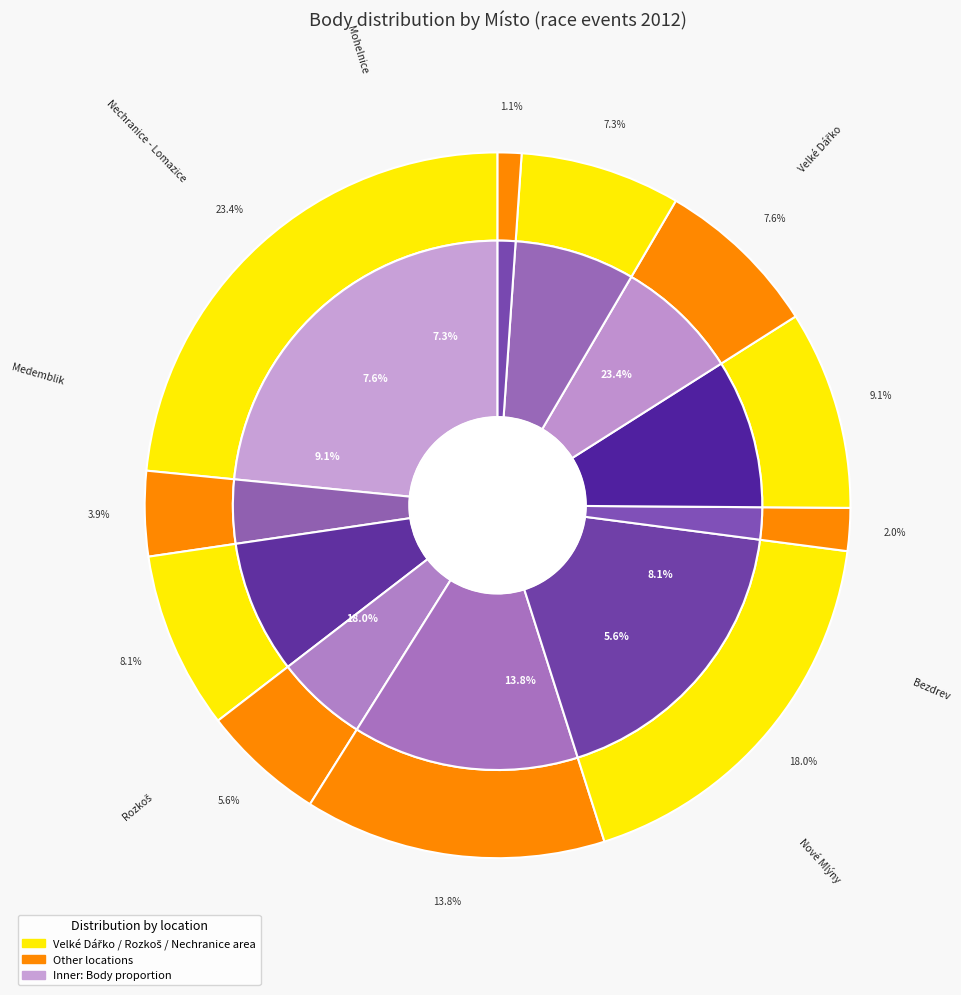

Is it true that Mohelnice is 1% of the pie?

False